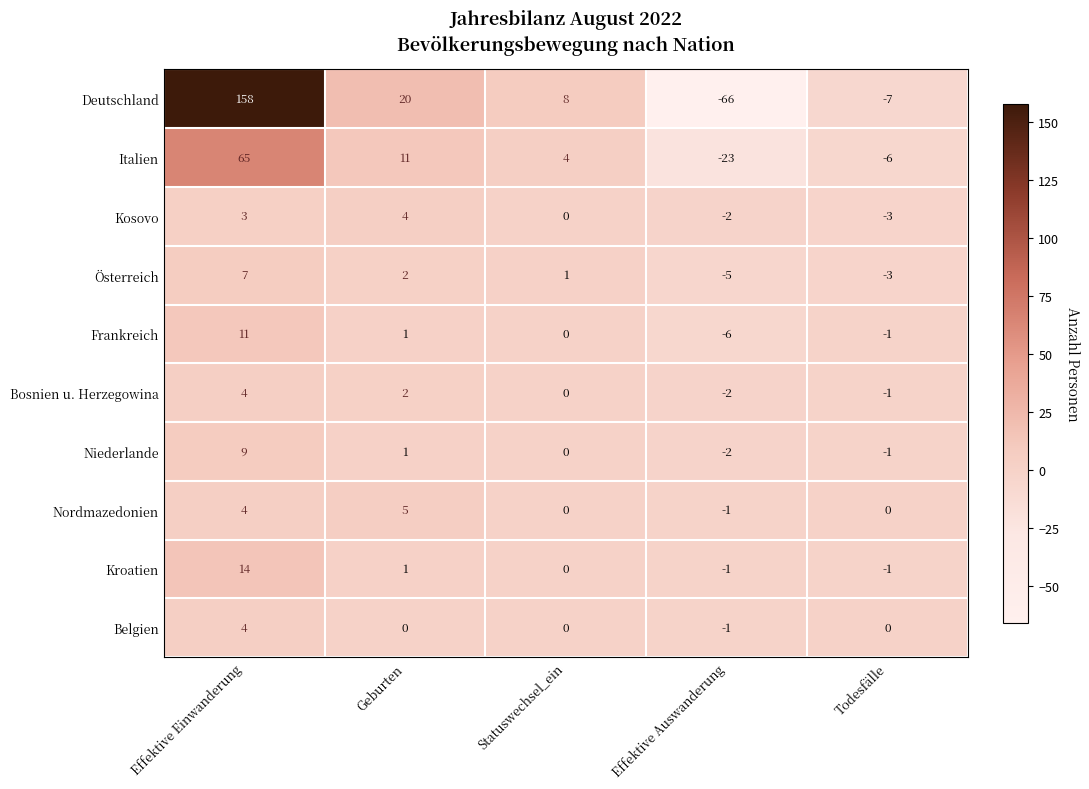

Is it true that Belgien equals 2 at Todesfälle?

False